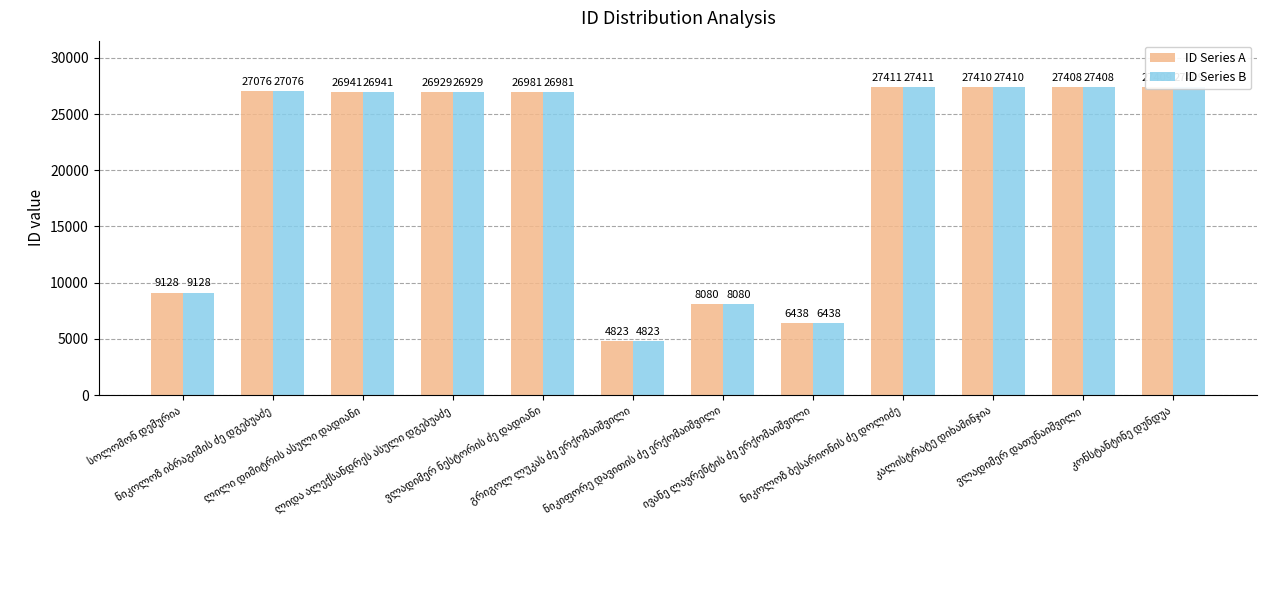

What is the maximum value shown in the chart?

27411